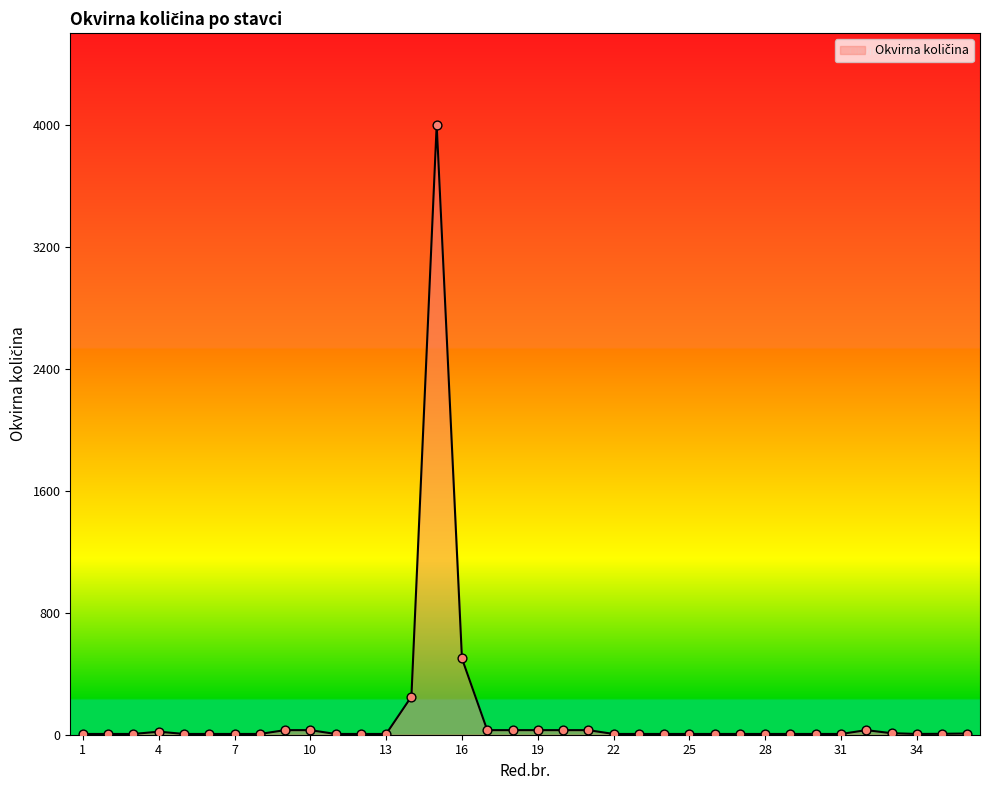

What is the difference between the maximum and minimum values?

3995